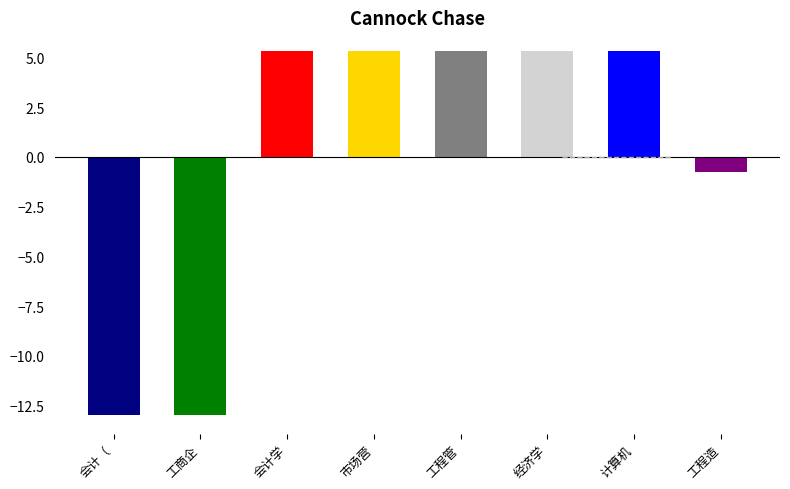

Which label corresponds to the largest value in the chart?

会计学